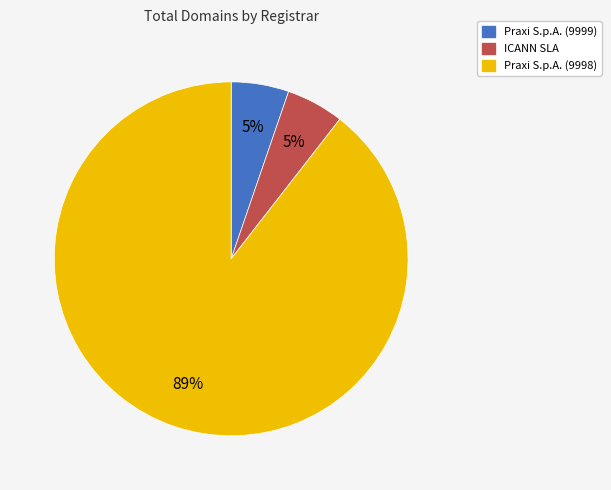

What percentage is the ICANN SLA slice, to the nearest percent?

5%